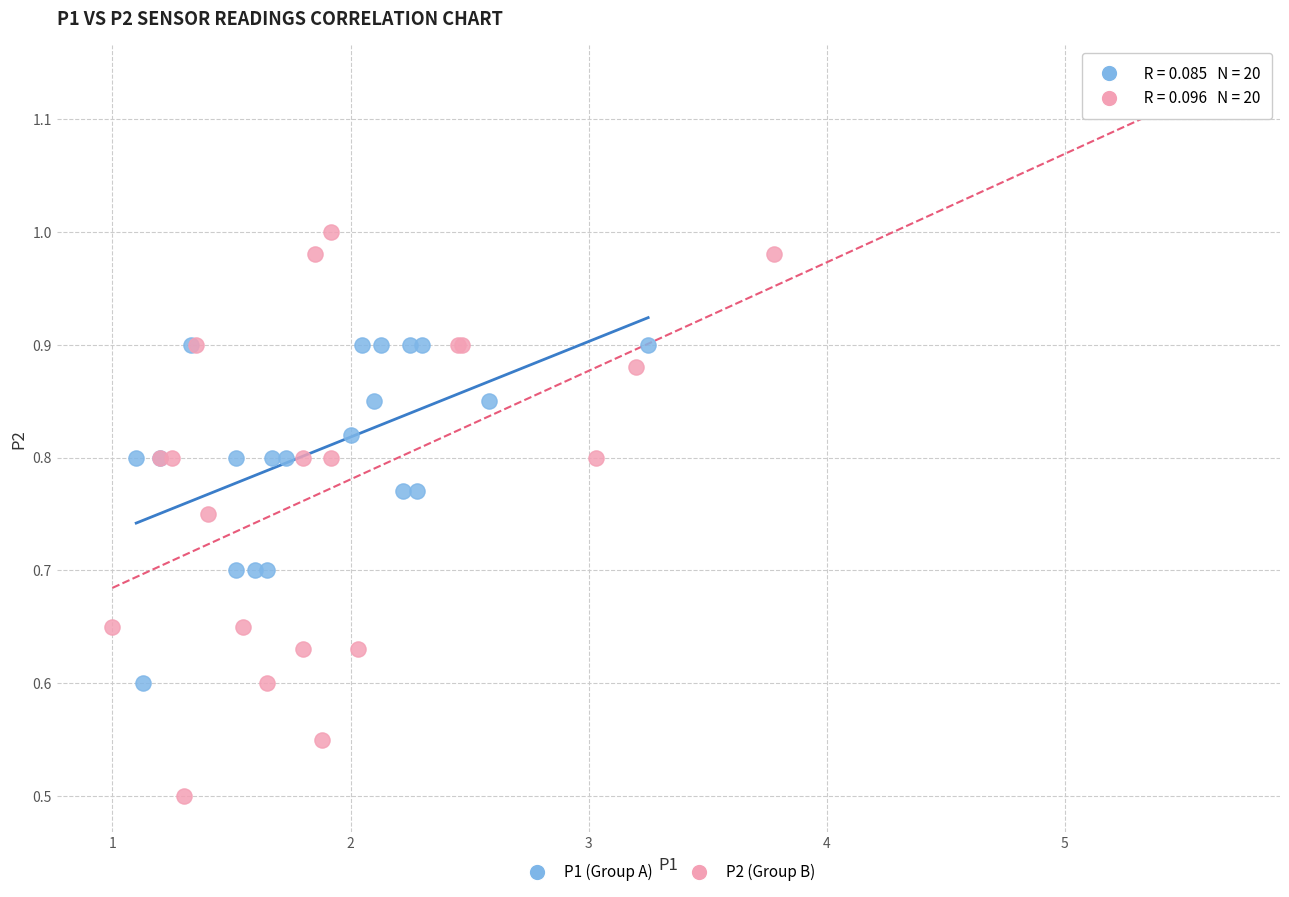

Which series has the widest spread of Y values?

P2 (Group B)